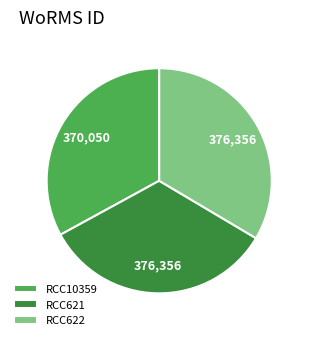

How many slices are in this pie chart?

3